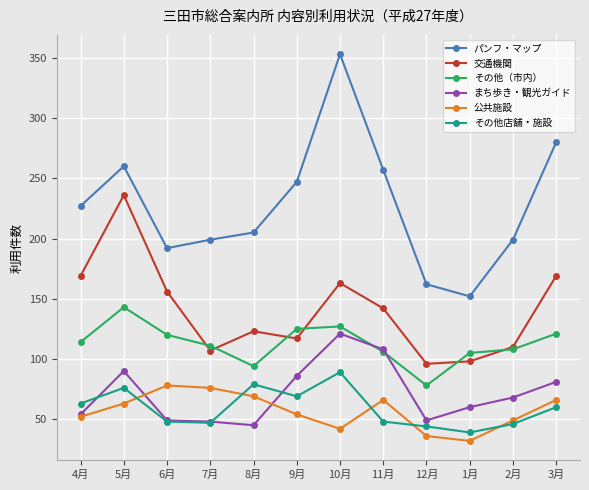

What is the spread (max minus min) of values at 6月?

144